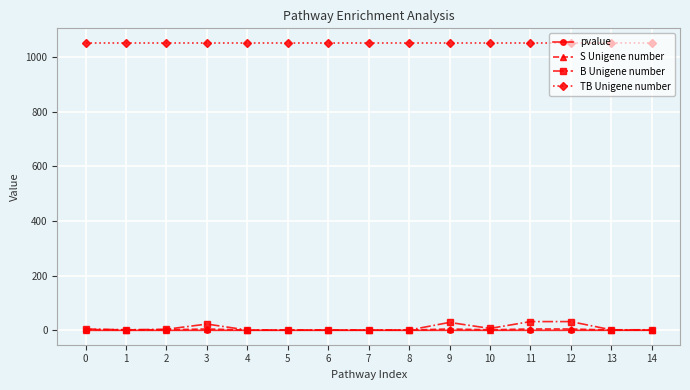

Count the number of data series in this chart.

4